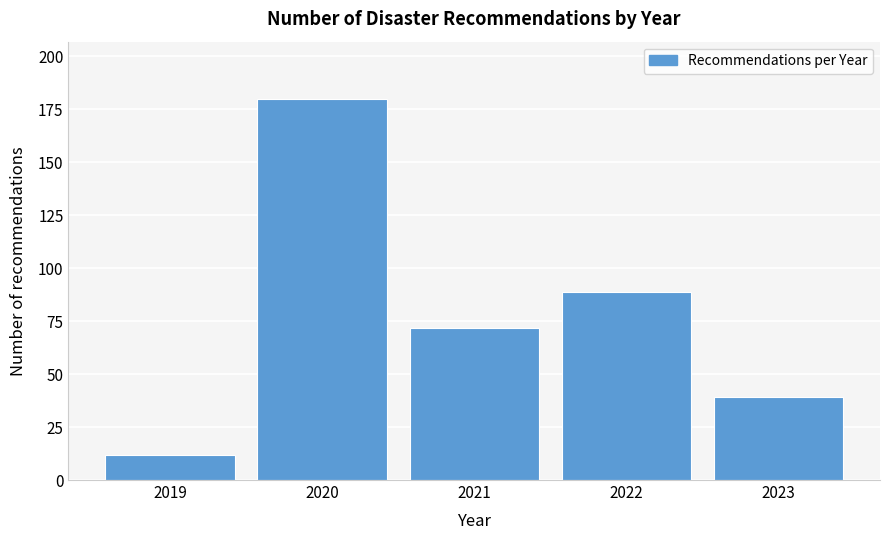

Reading left to right, list all the values displayed in this chart.

2019=12	2020=180	2021=72	2022=89	2023=39